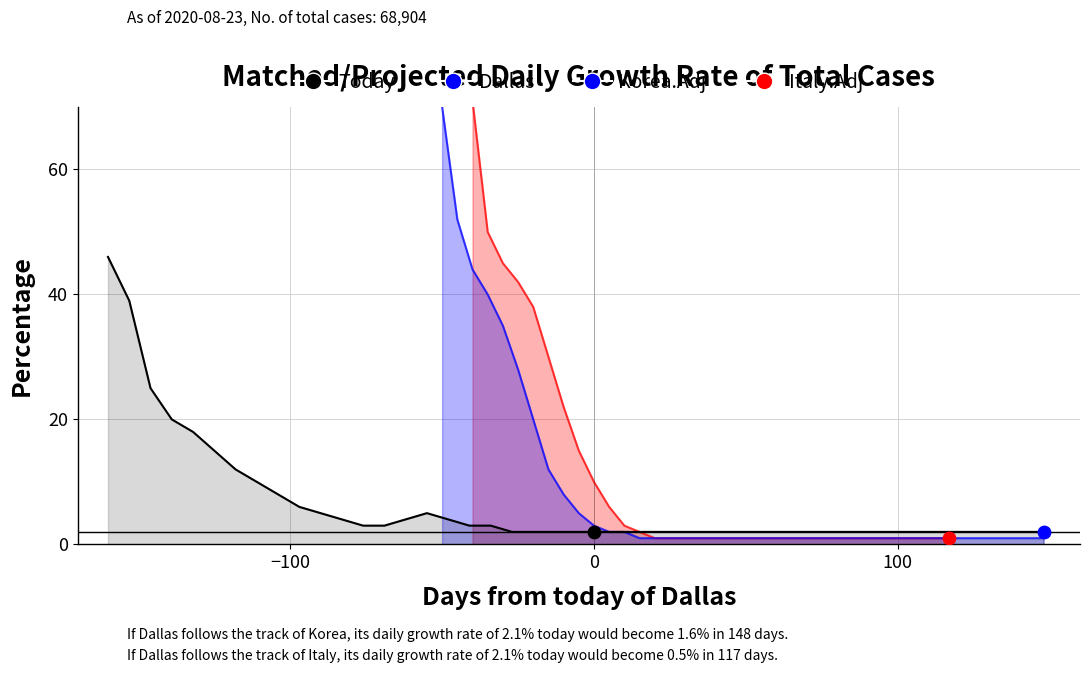

Is the value of Korea.Adj at 29 greater than the value of Dallas at 24?

No